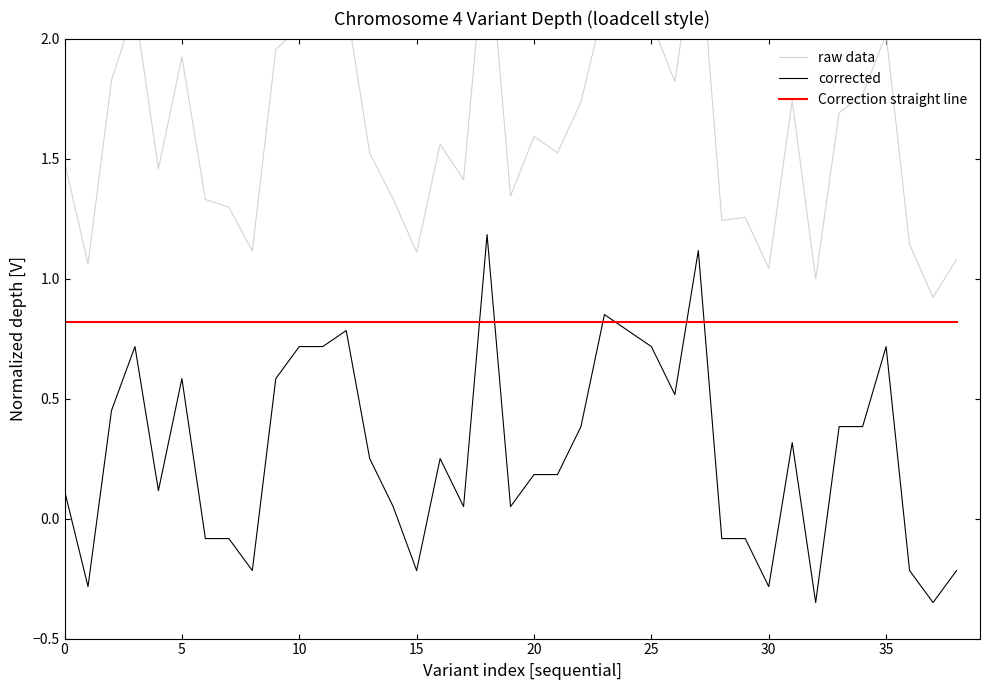

What is the maximum value for raw data?

2.5